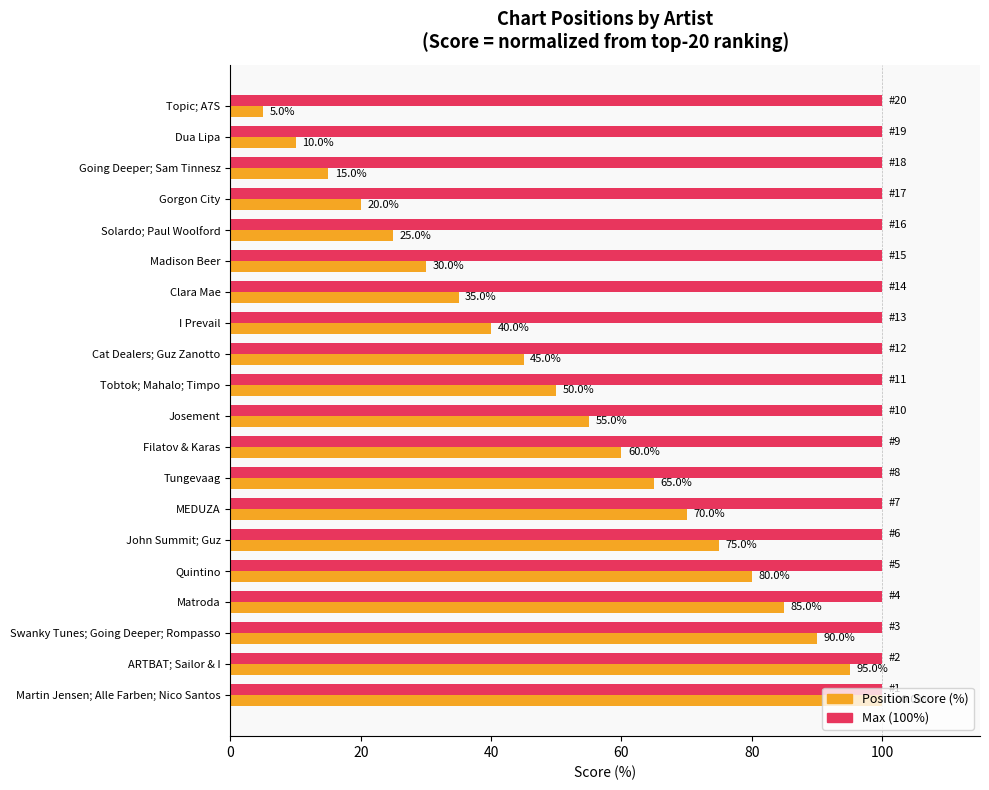

What is the total value across all series at Solardo; Paul Woolford?

125.0